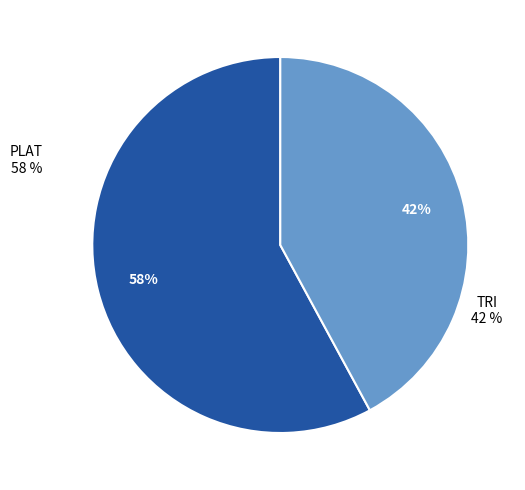

To the nearest percent, what is the difference between the largest and smallest slice percentages?

16%